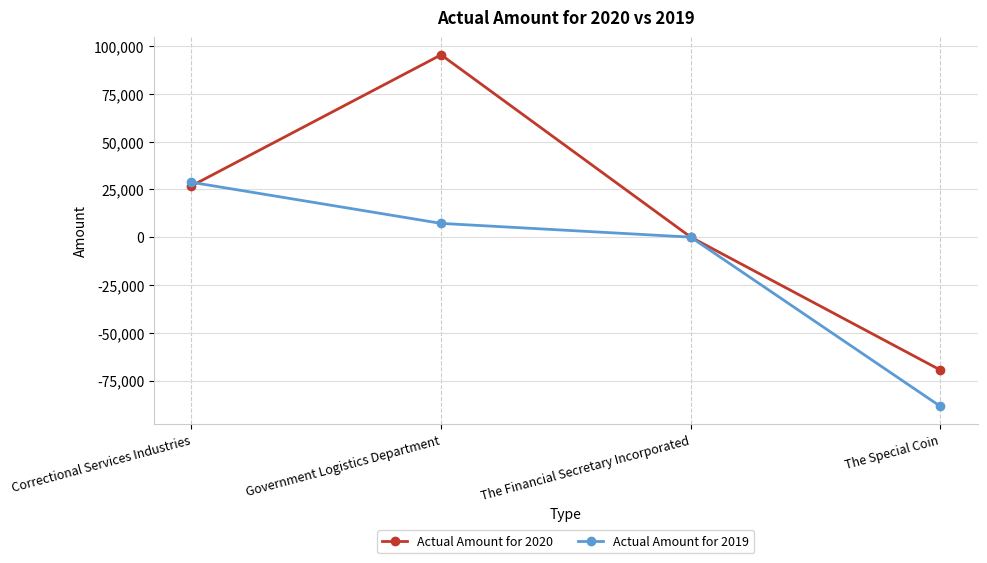

Which series has the largest total across all categories?

Actual Amount for 2020